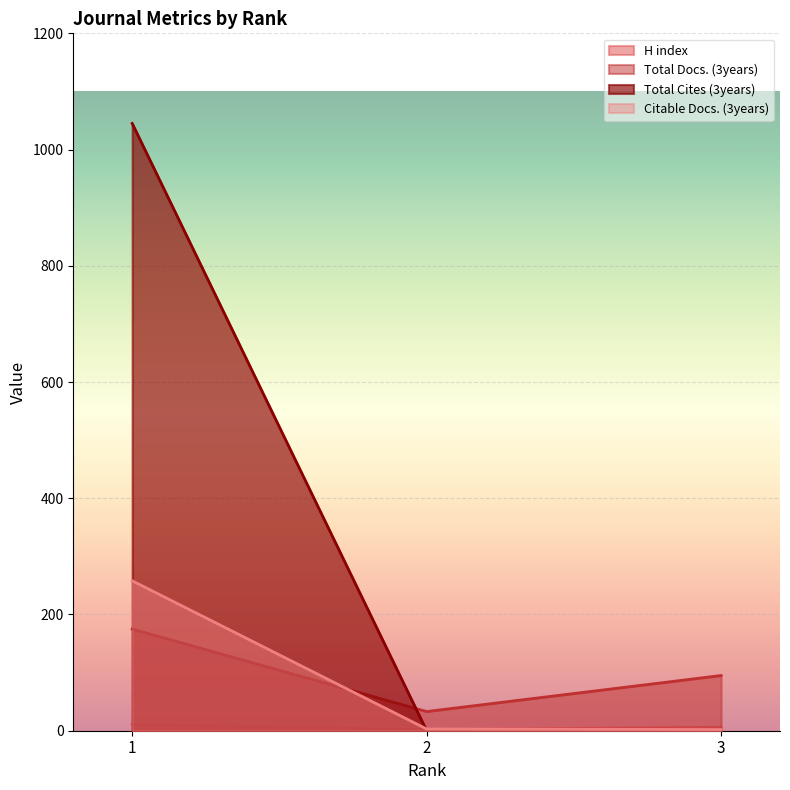

What is the maximum value shown in the chart?

1045